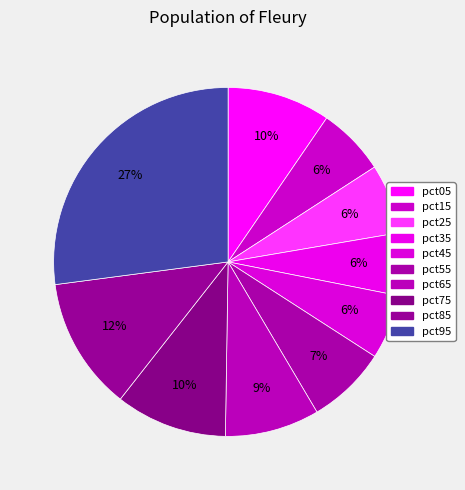

Count the number of slices in the pie.

10